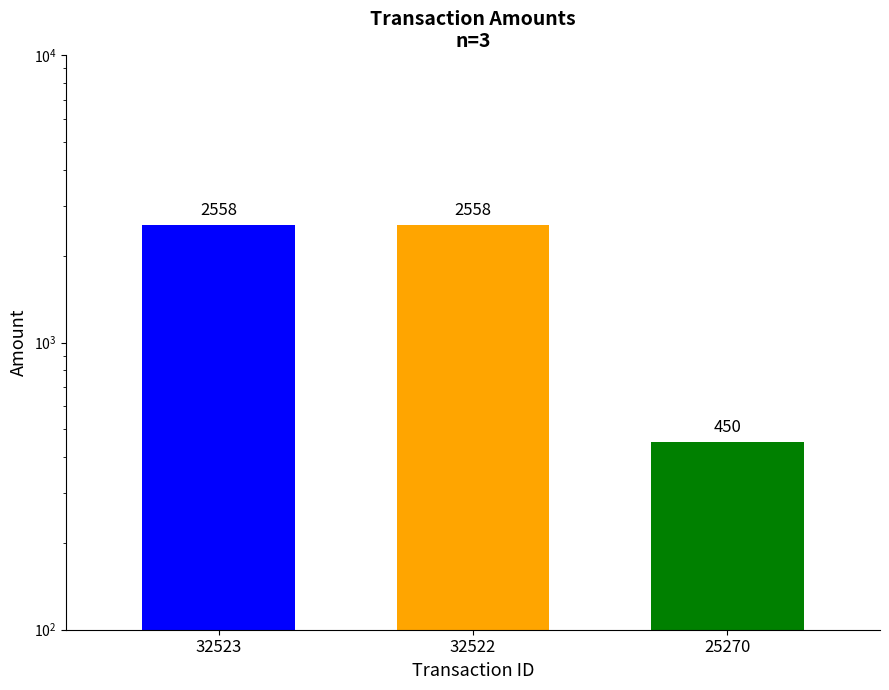

The chart shows a value of 2558 at 32522. True or false?

True